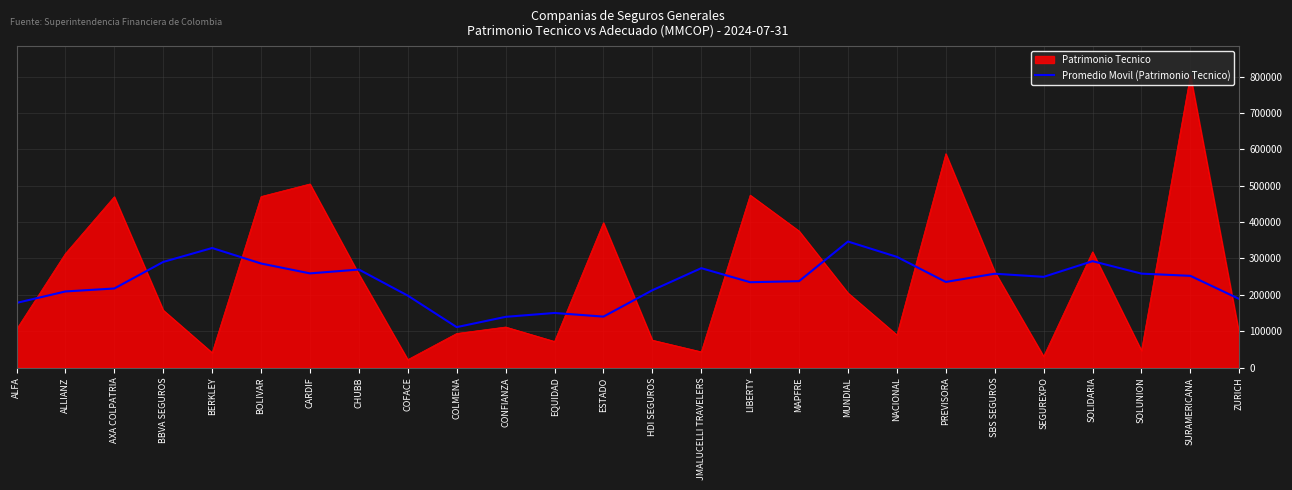

True or false: the data has more than 0 interior local peaks.

True